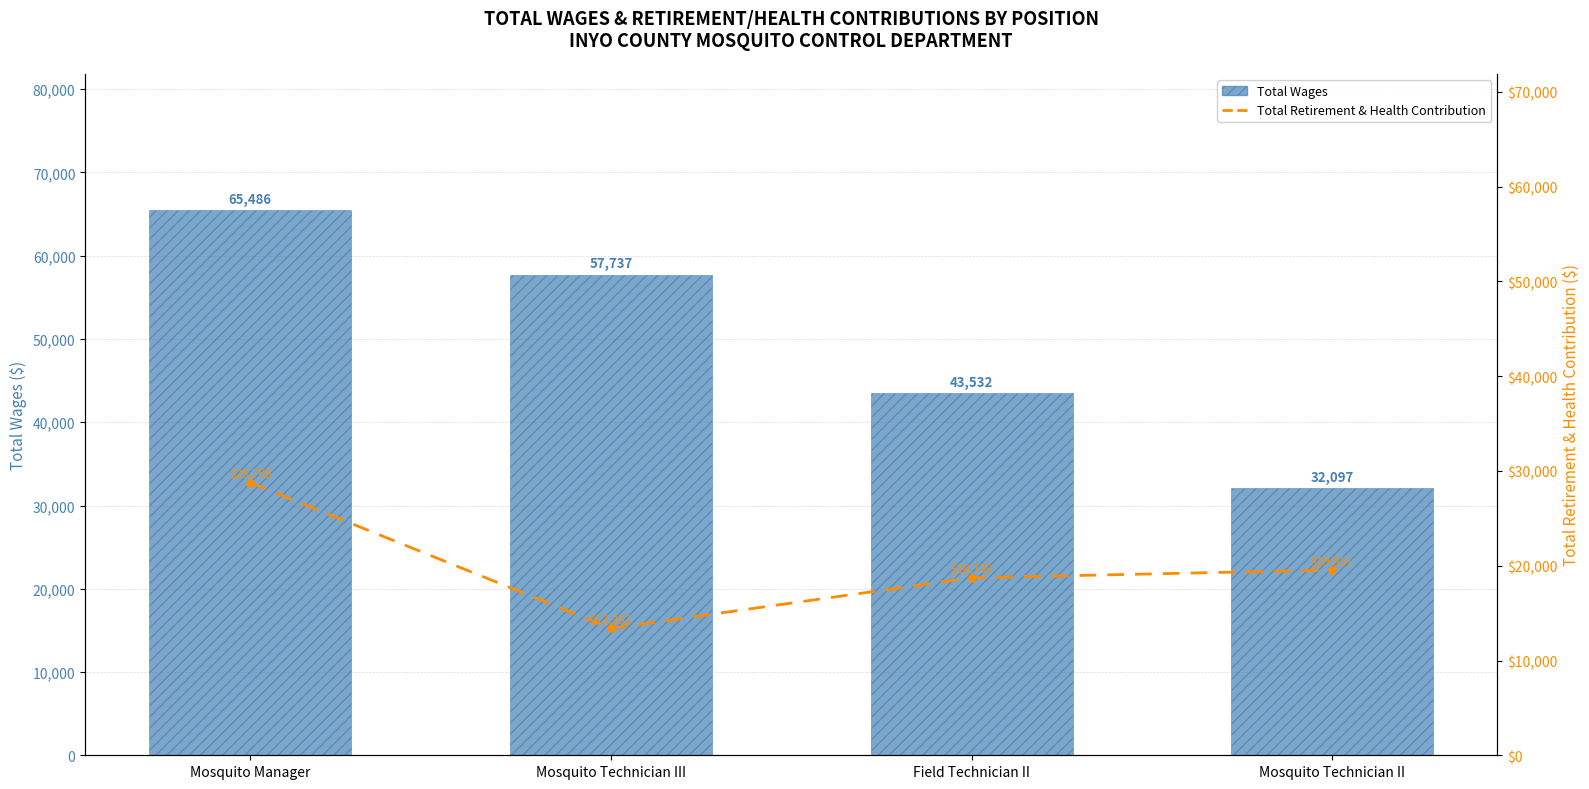

What is the difference between the Total Wages values at Mosquito Technician III and Field Technician II?

14205